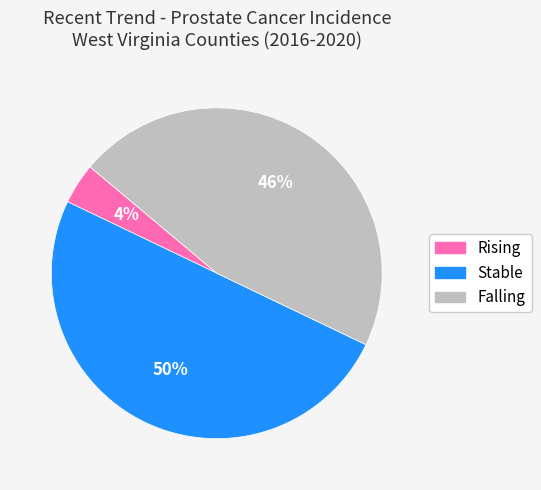

To the nearest percent, what is the average slice percentage?

33%